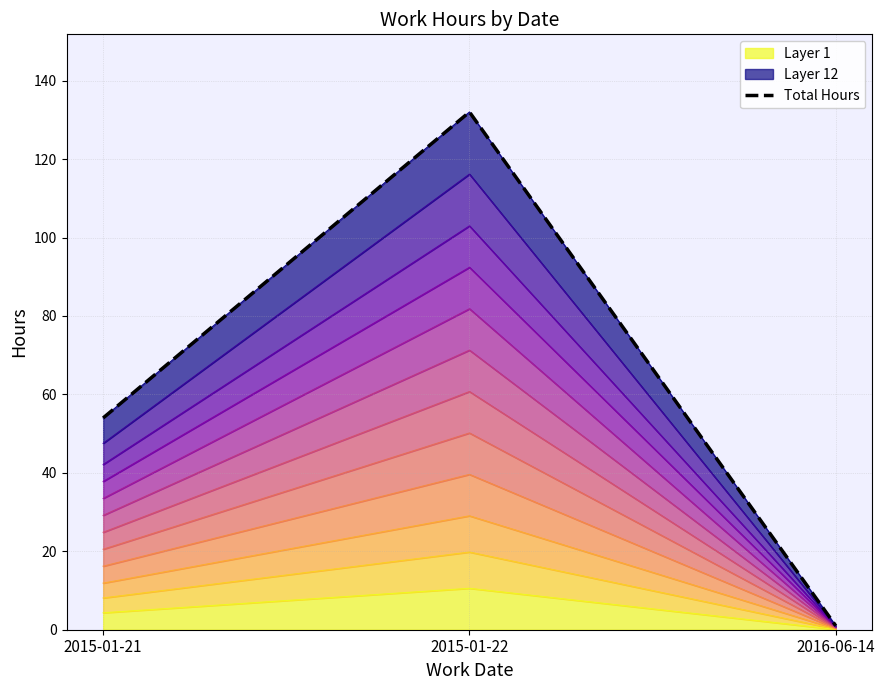

How many categories are shown in the chart?

3